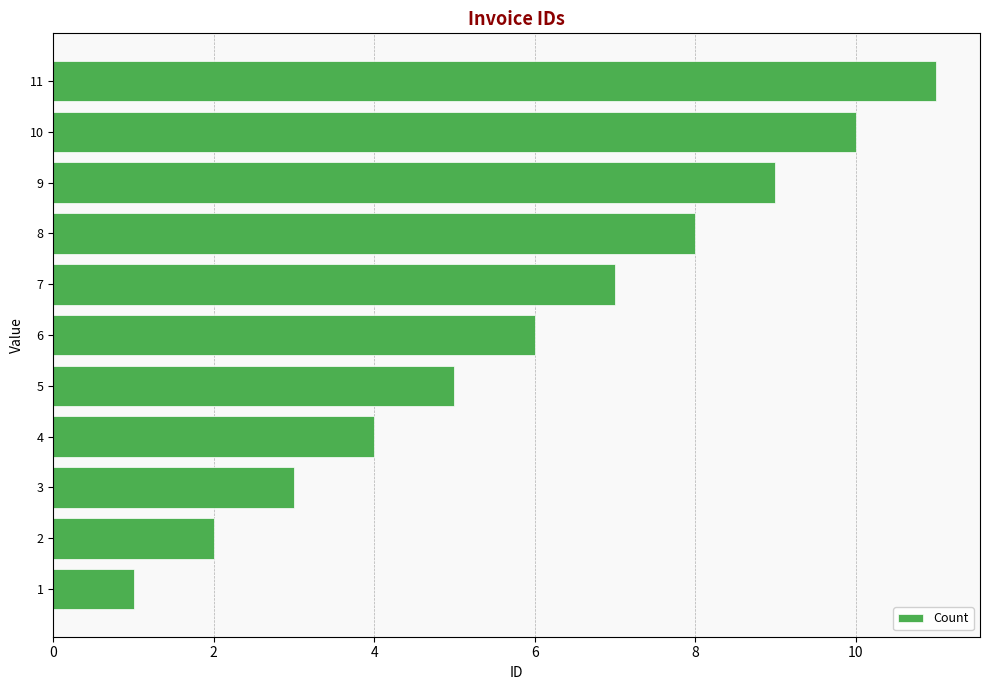

How many values are between 3 and 9?

7